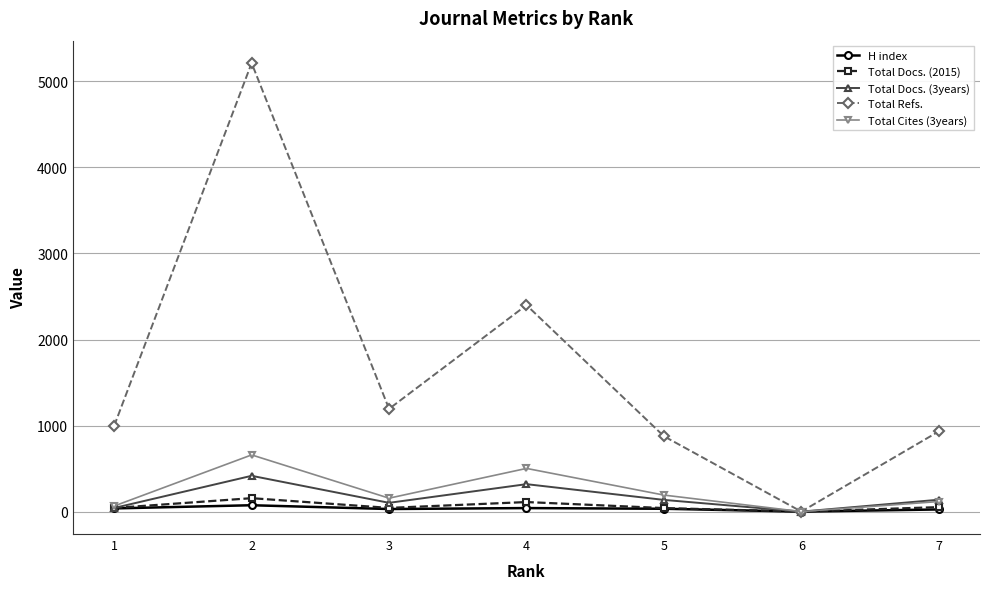

How many lines are shown in the chart?

5